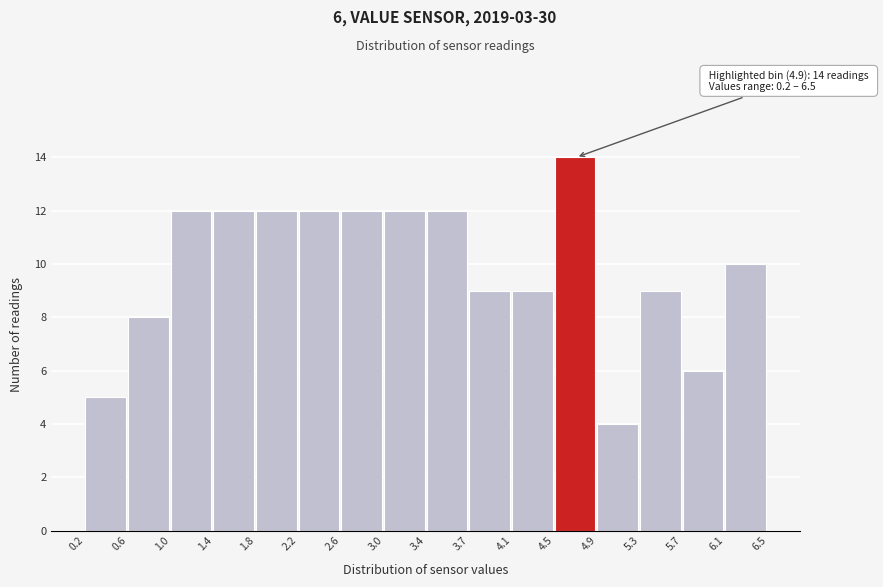

Over which range of the x-axis is the bar tallest?

4.5 to 4.9